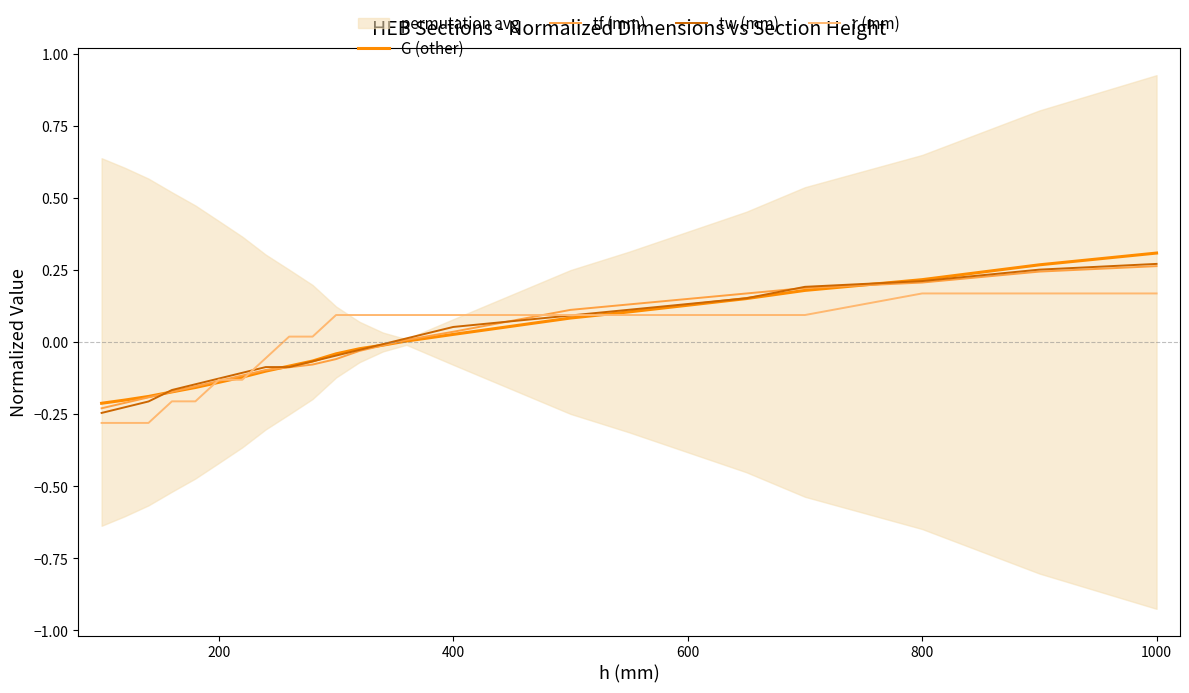

Is it true that tw (mm) equals 0.4 at 800?

False